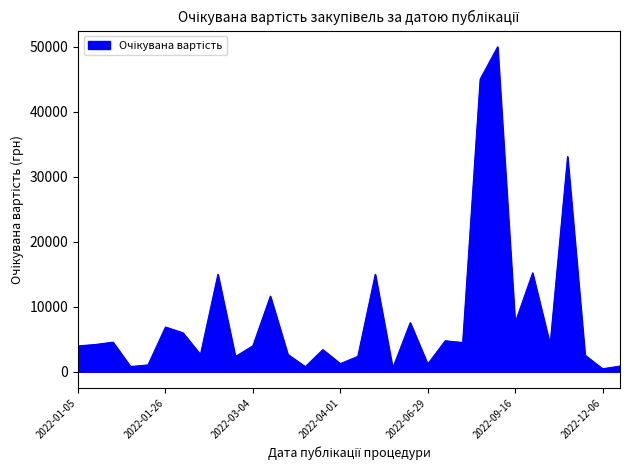

What is the greatest value displayed?

49985.0